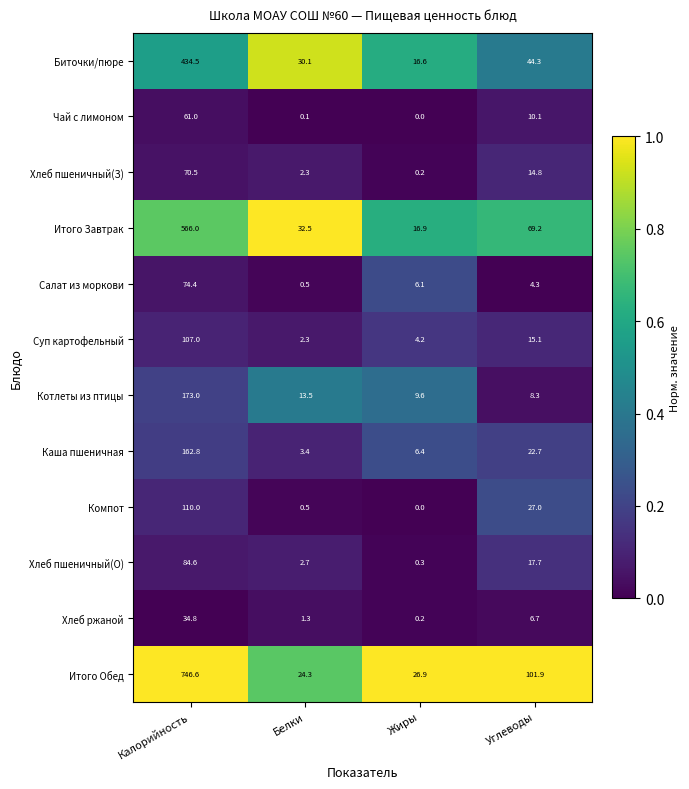

The Итого Завтрак series shows 46.4 at Белки. True or false?

False